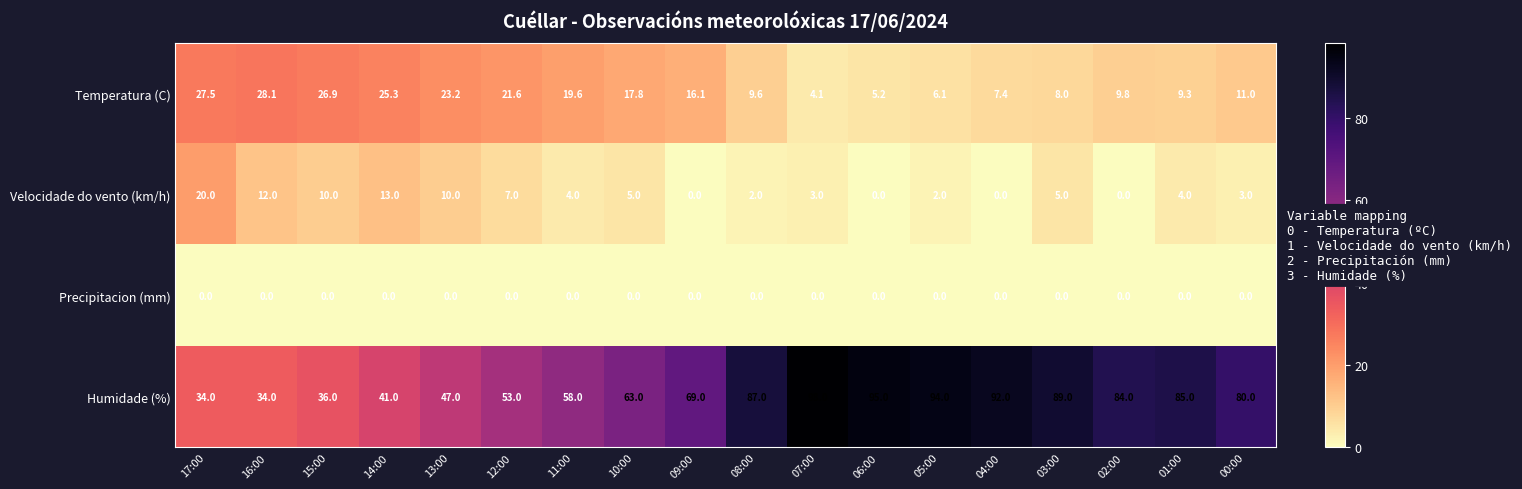

Which series has the largest range (max minus min)?

Humidade (%)